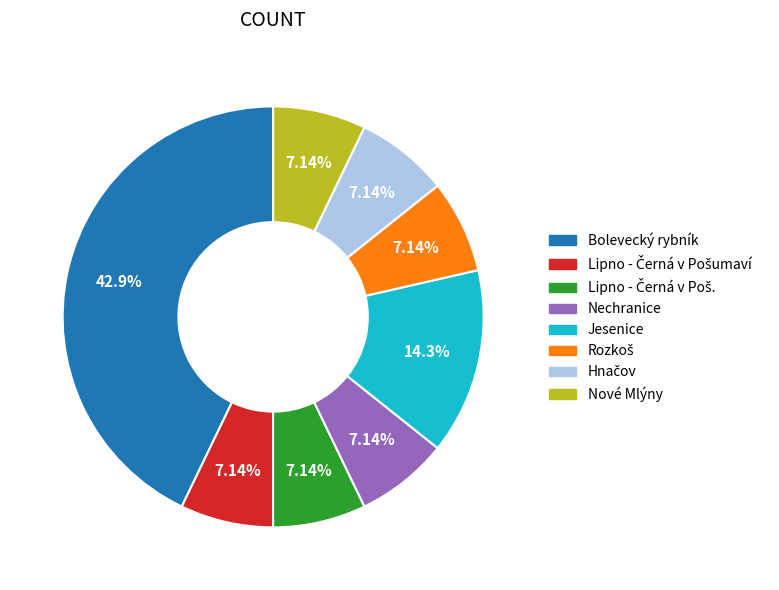

What is the ratio of the value at Nechranice to the value at Nové Mlýny?

1.0